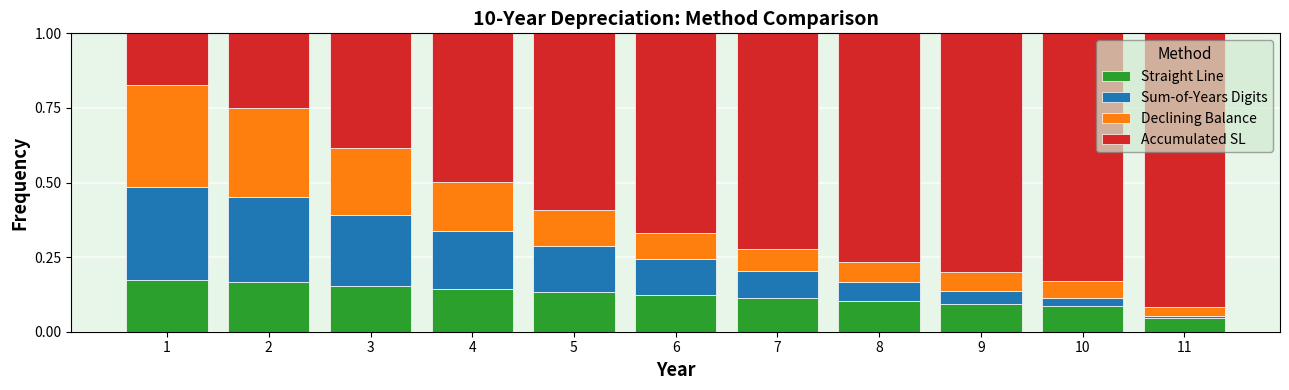

Are the bars grouped side by side (vs. stacked)?

No